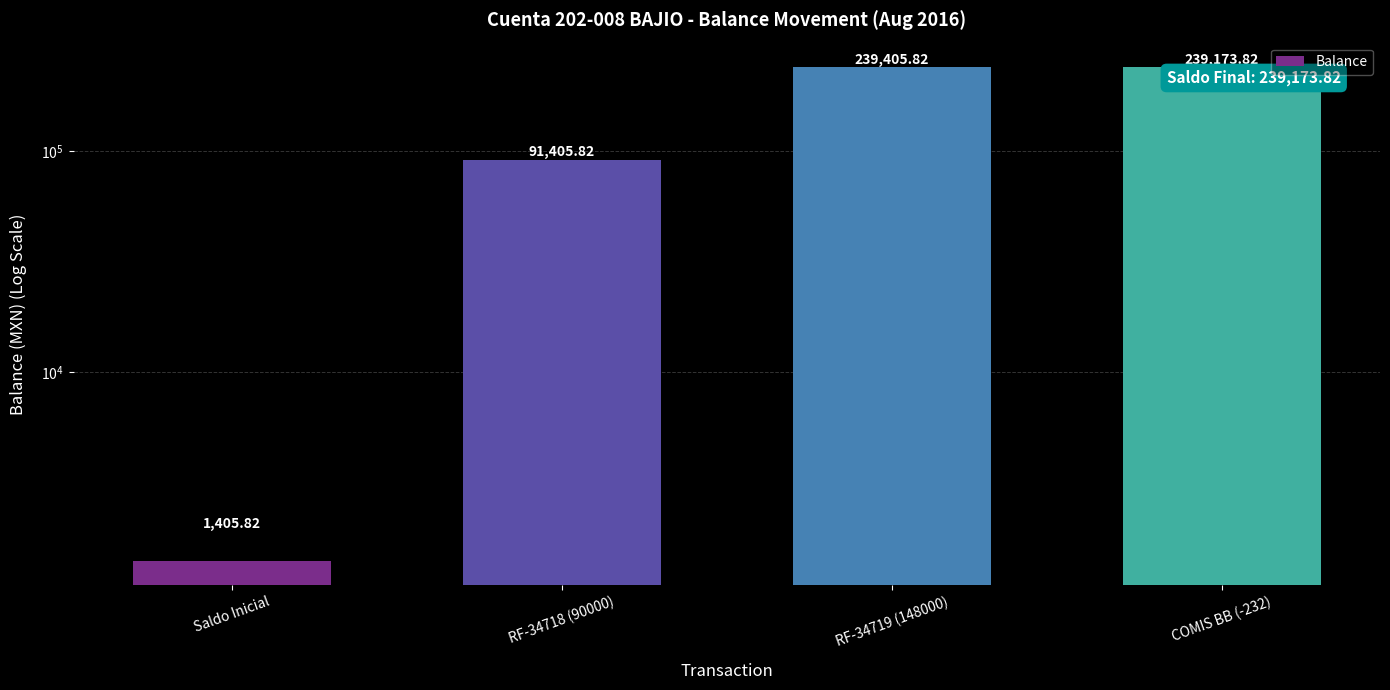

What is the ratio of the value at RF-34719 (148000) to the value at COMIS BB (-232)?

1.0